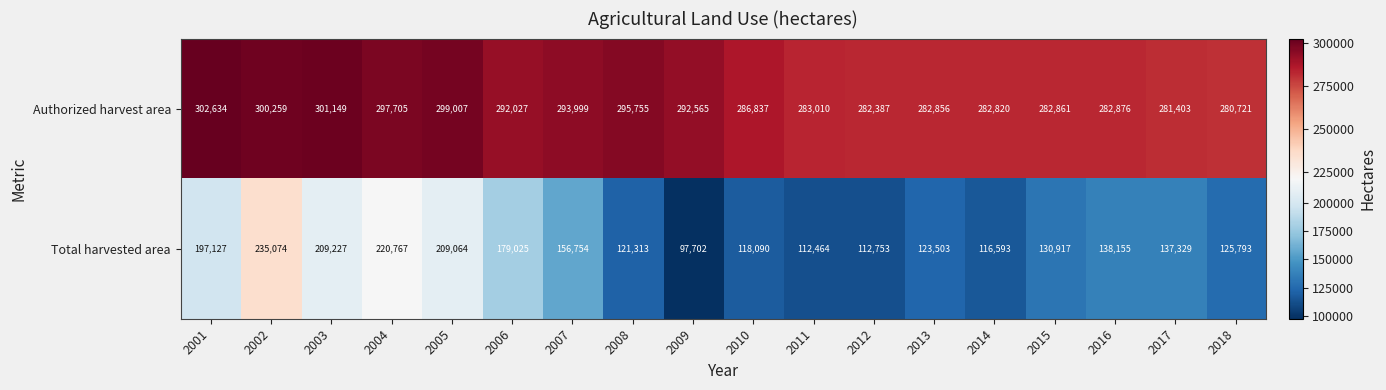

Is the value of Total harvested area at 2010 greater than the value of Authorized harvest area at 2017?

No